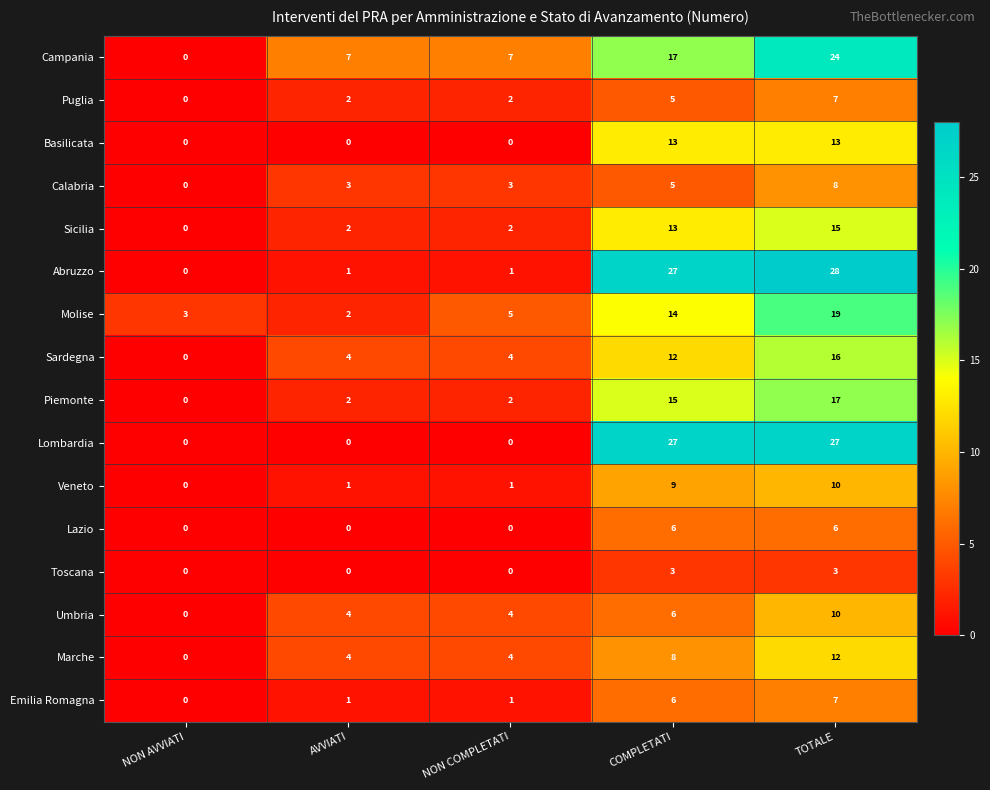

Which series has the largest range (max minus min)?

Abruzzo